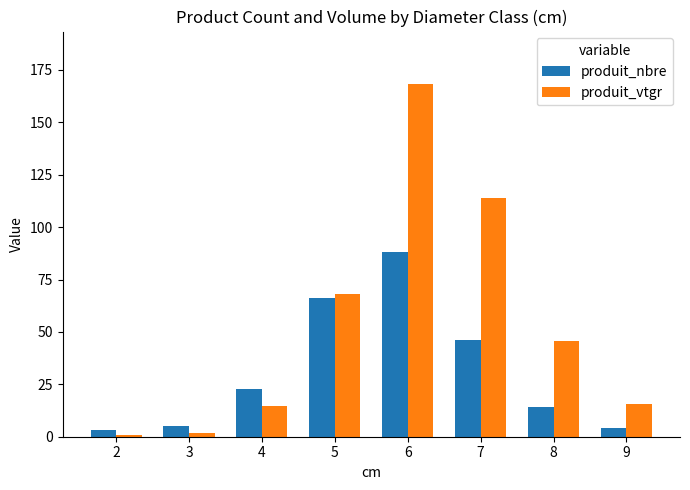

What is the total value across all series at 3?

6.8